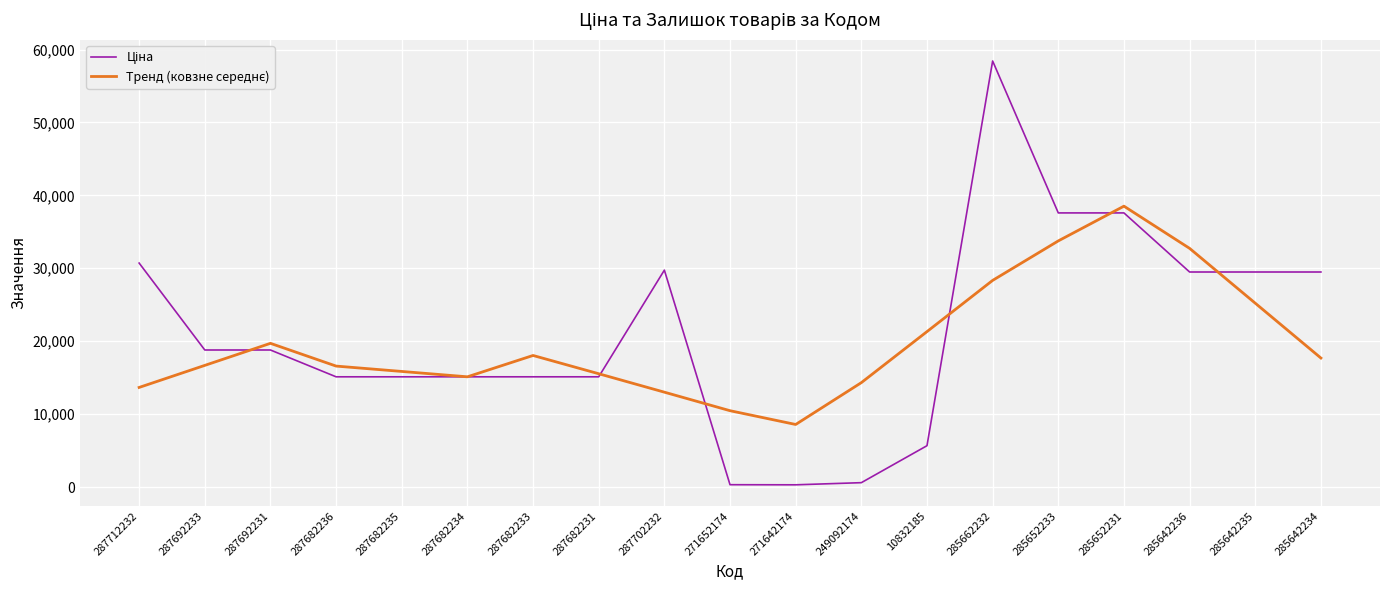

What position from the right is 287682233?

13